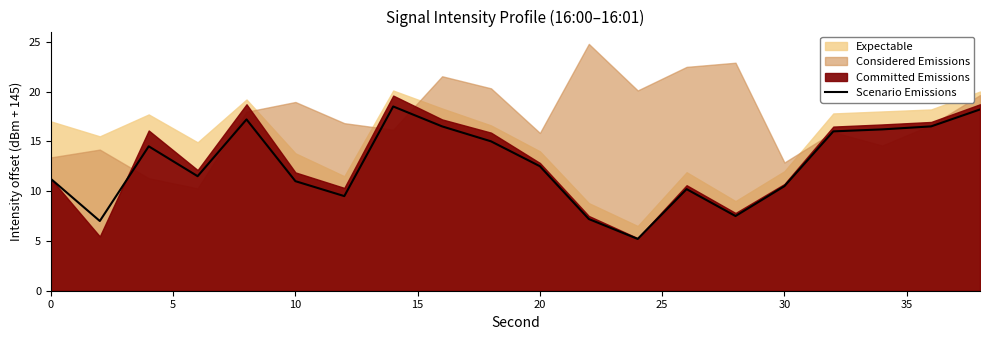

True or false: Scenario Emissions has a value of 6.3 at 30.

False